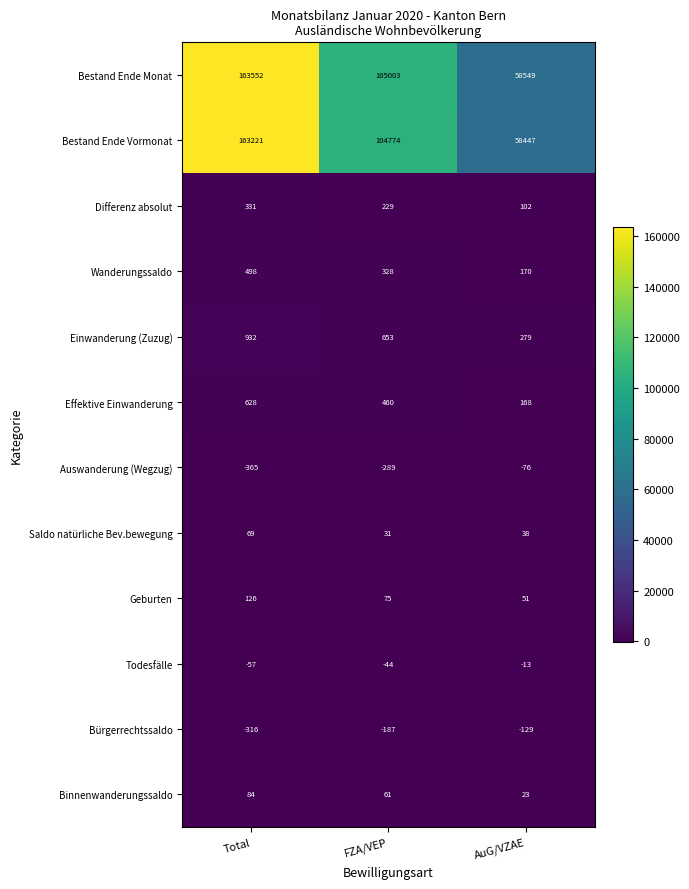

Rank the series at AuG/VZAE from lowest to highest value.

Bürgerrechtssaldo, Auswanderung (Wegzug), Todesfälle, Binnenwanderungssaldo, Saldo natürliche Bev.bewegung, Geburten, Differenz absolut, Effektive Einwanderung, Wanderungssaldo, Einwanderung (Zuzug), Bestand Ende Vormonat, Bestand Ende Monat